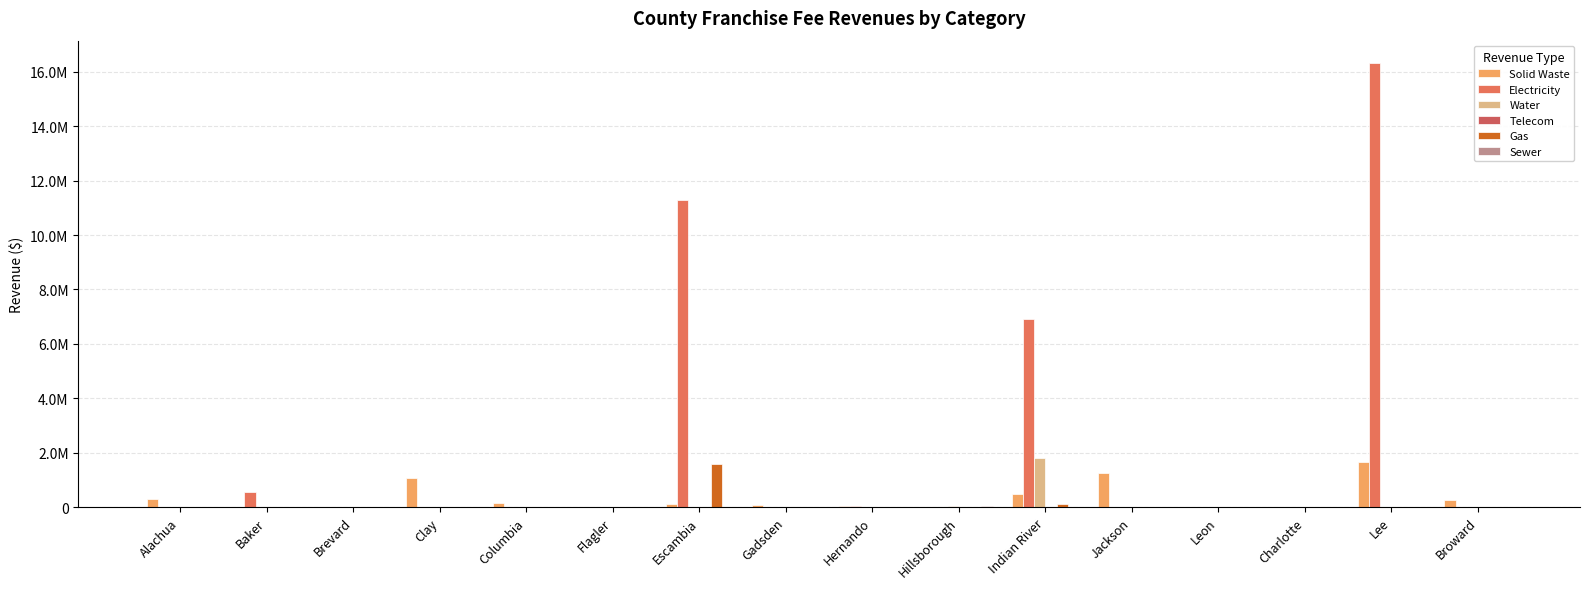

At which category does the chart reach its minimum across all series?

Baker